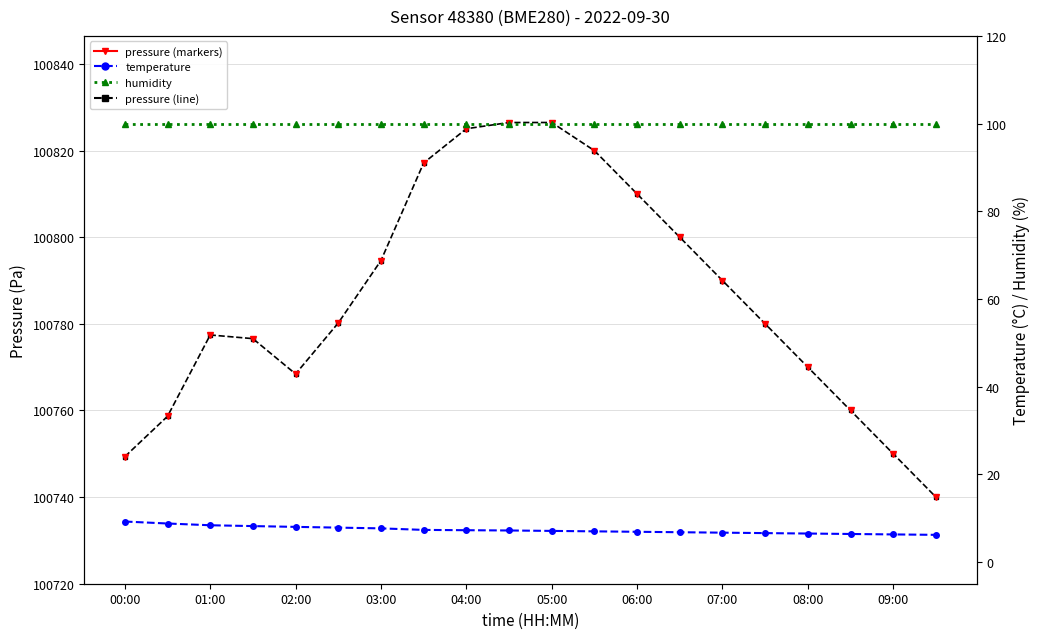

How many interior local peaks does the pressure (alt) series have?

1